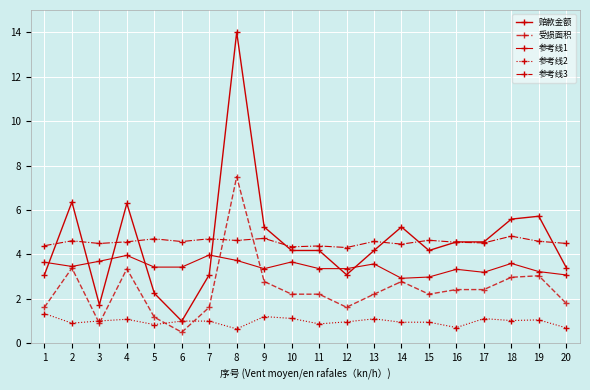

What is the difference between the highest and lowest values at 5?

3.9